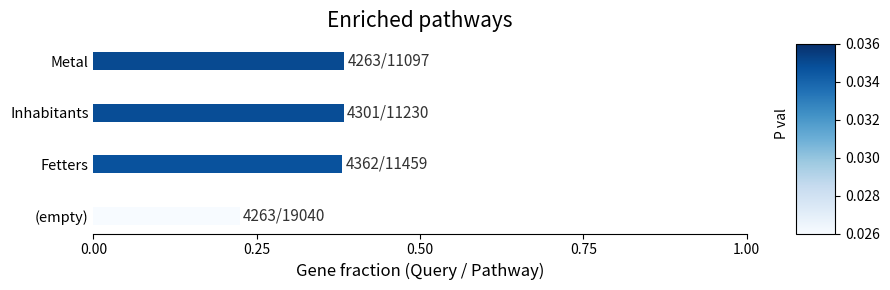

What is the label of the 2nd bar from the top?

Inhabitants